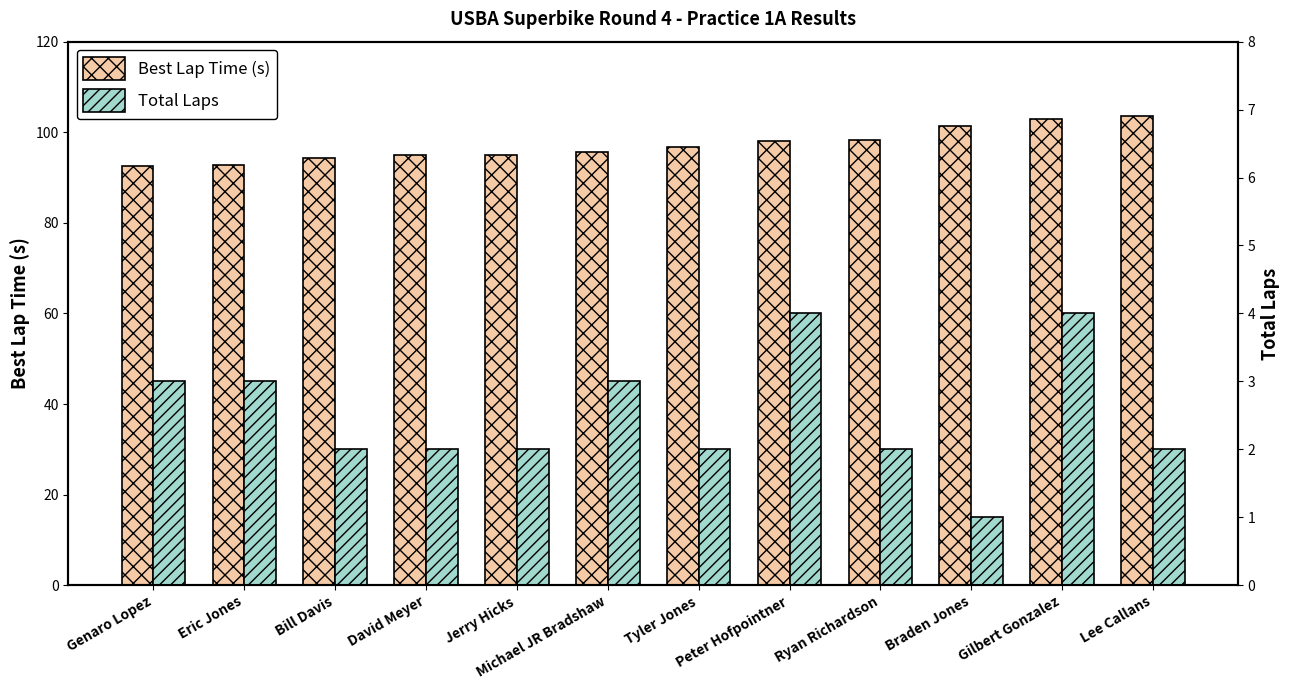

What are all the series names shown in the legend?

Best Lap Time (s), Total Laps